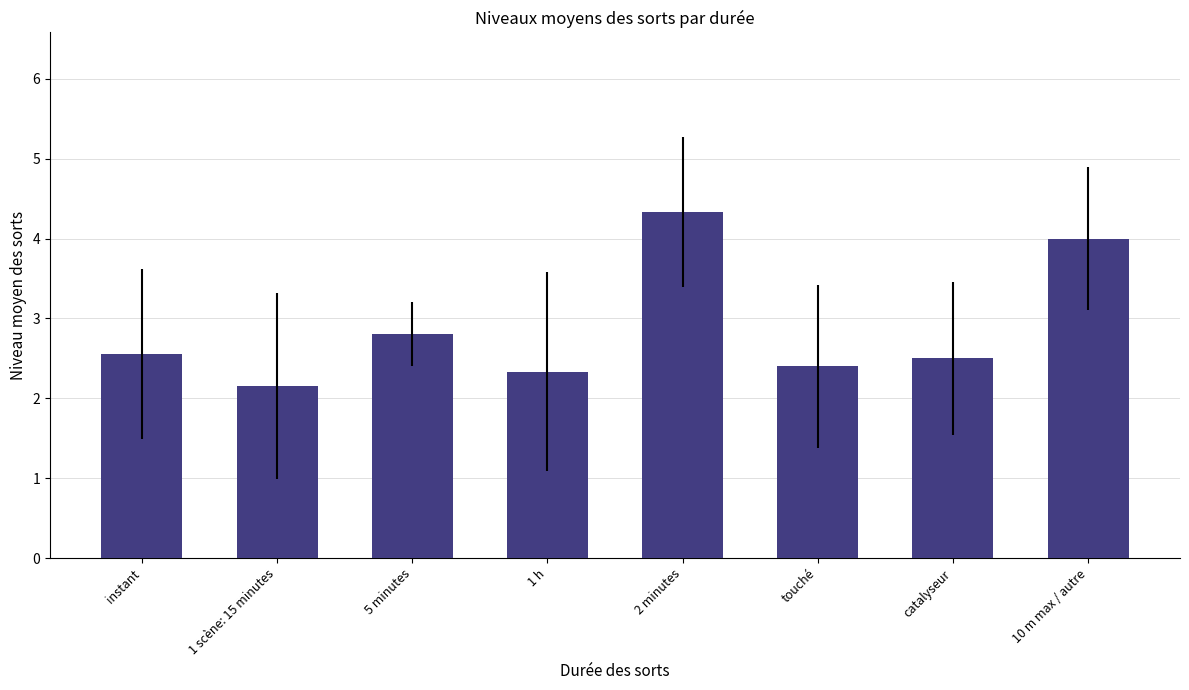

What is the minimum value shown in the chart?

2.2